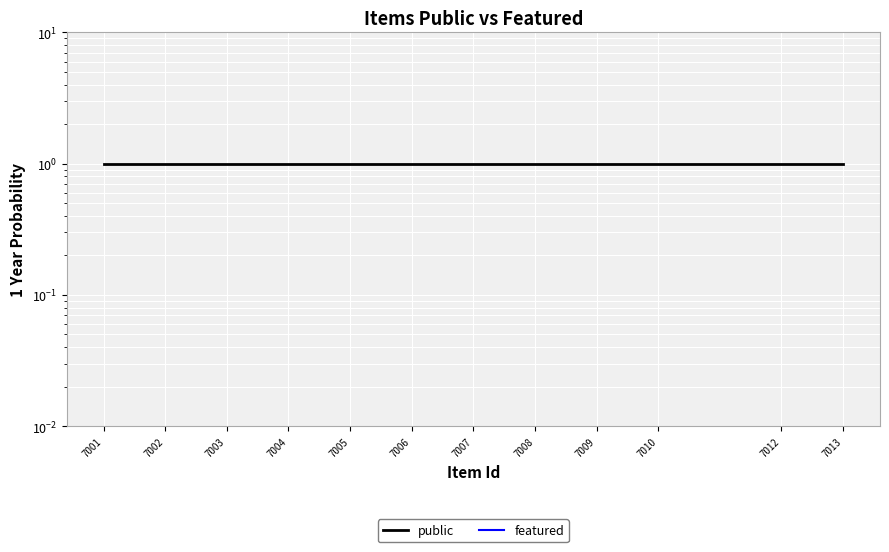

The public series shows 2 at 7008. True or false?

False